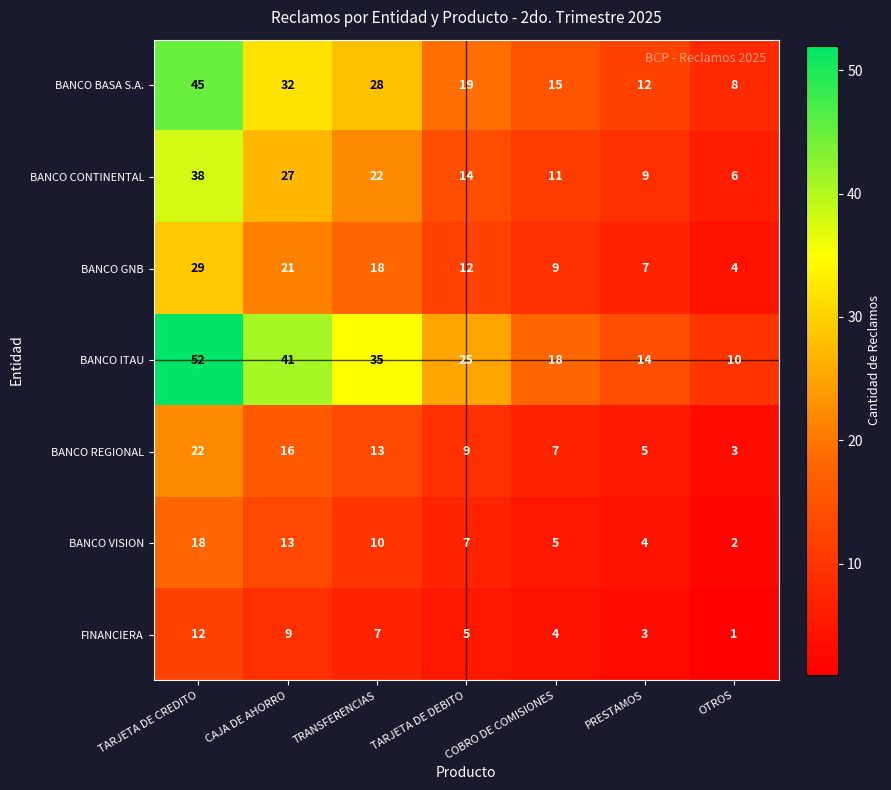

At COBRO DE COMISIONES, list the series in order from largest to smallest.

BANCO ITAU, BANCO BASA S.A., BANCO CONTINENTAL, BANCO GNB, BANCO REGIONAL, BANCO VISION, FINANCIERA